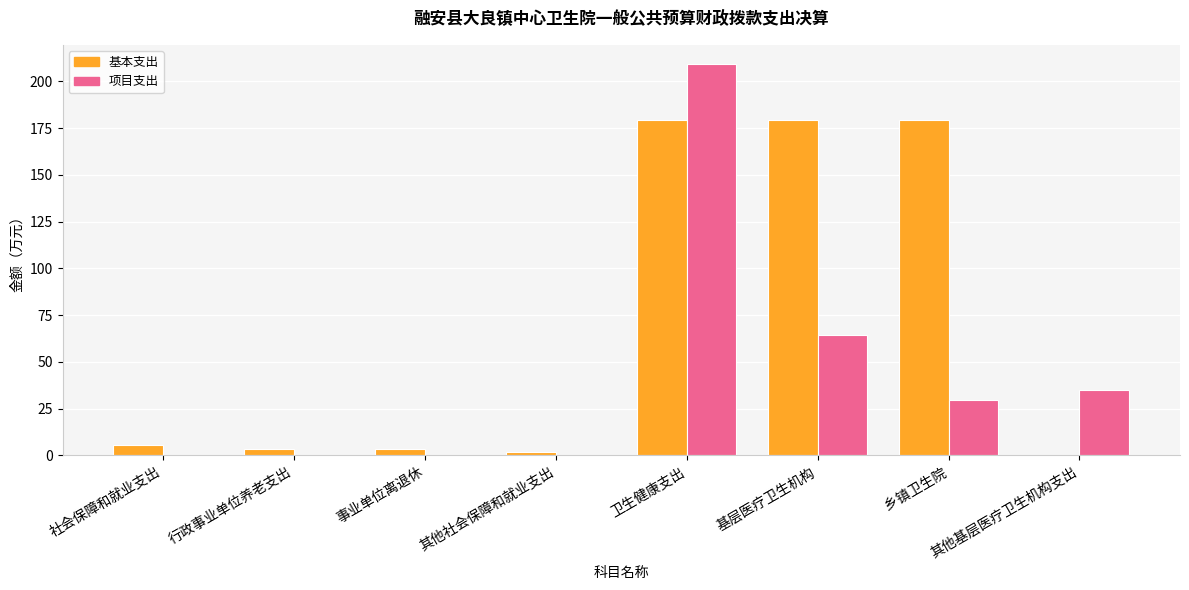

Is the value of 项目支出 at 行政事业单位养老支出 greater than the value of 基本支出 at 基层医疗卫生机构?

No